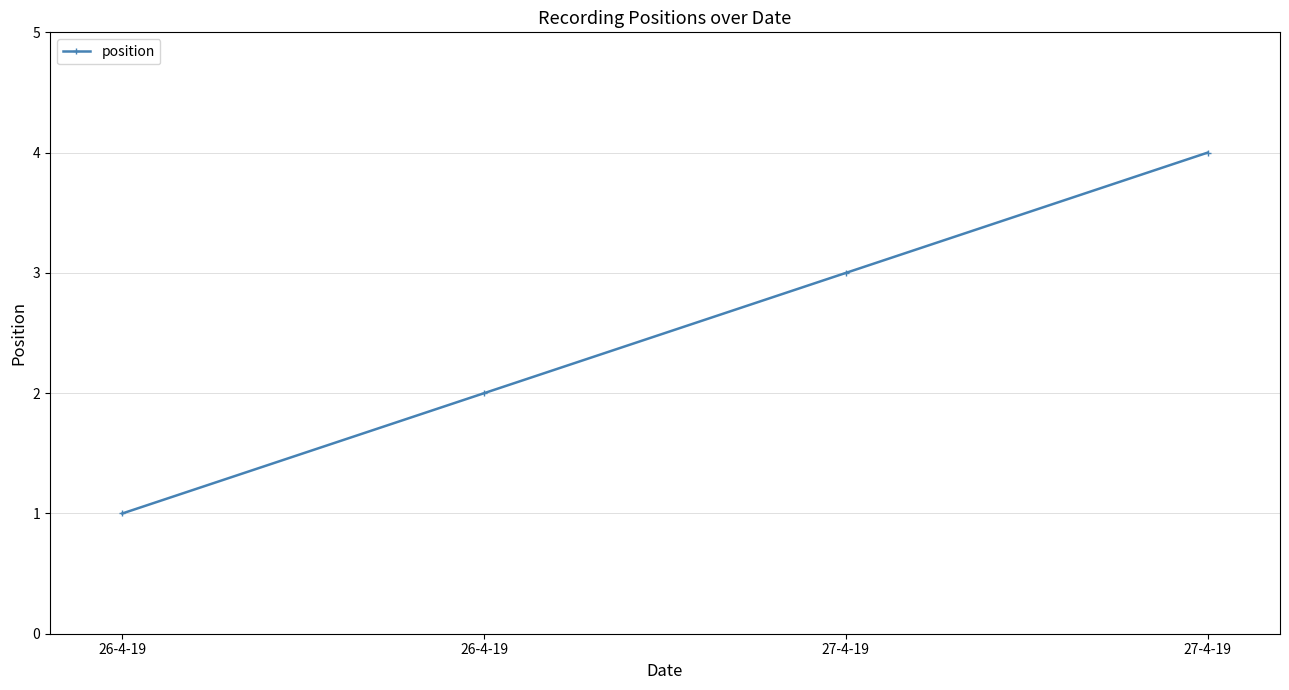

Does the chart display data point markers on the line(s)?

Yes